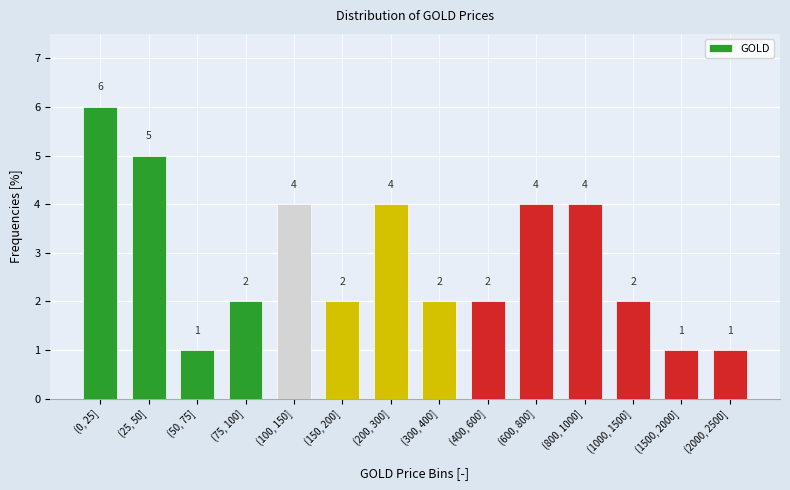

Reading right to left, list all the values displayed in this chart.

(2000, 2500]=1	(1500, 2000]=1	(1000, 1500]=2	(800, 1000]=4	(600, 800]=4	(400, 600]=2	(300, 400]=2	(200, 300]=4	(150, 200]=2	(100, 150]=4	(75, 100]=2	(50, 75]=1	(25, 50]=5	(0, 25]=6